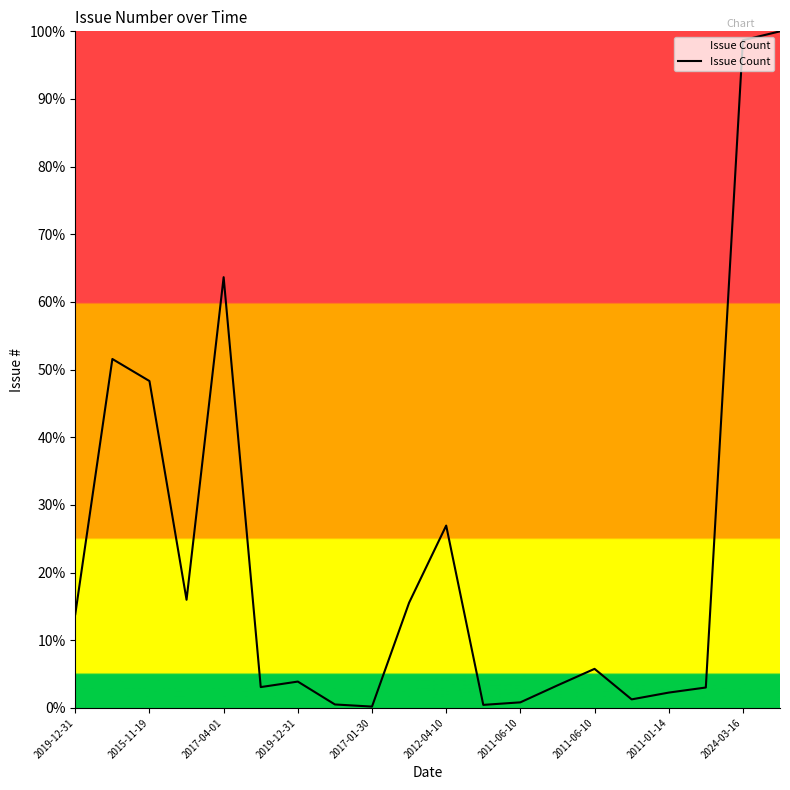

What is the greatest value displayed?

100.0